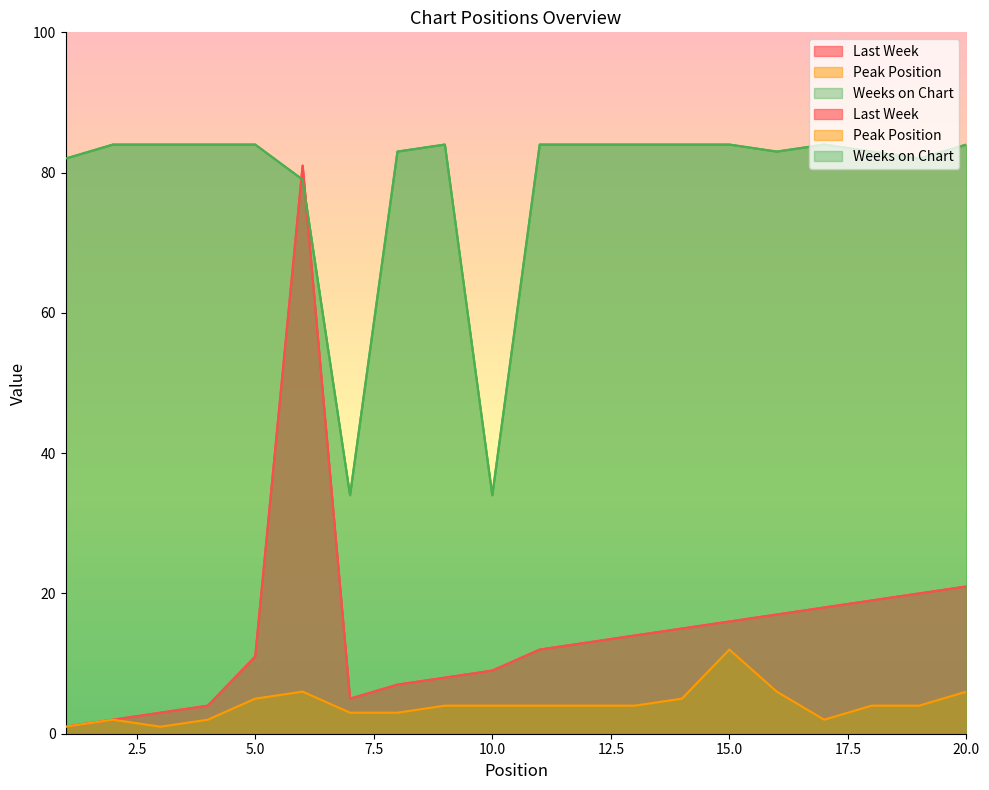

What is the minimum value for Weeks on Chart?

34